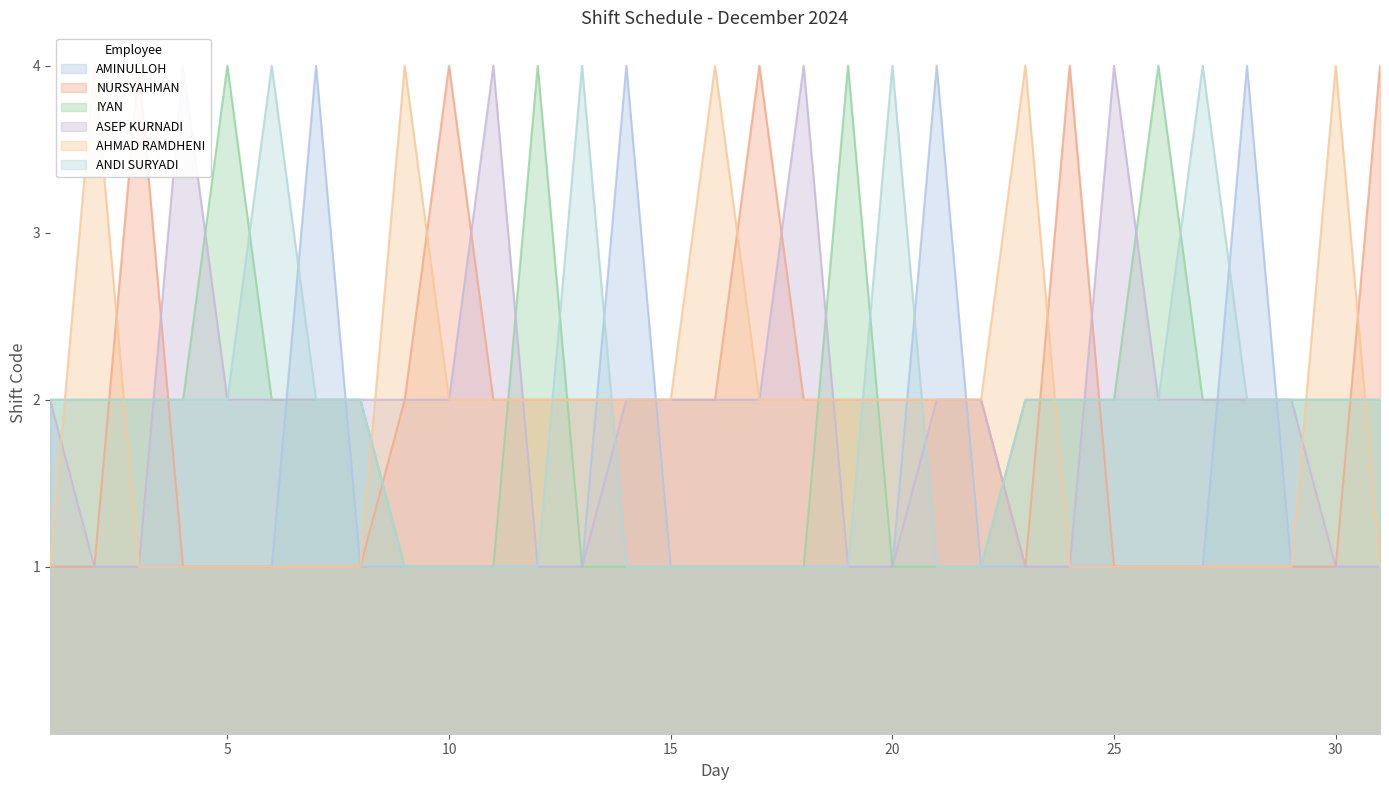

What are all the series names shown in the legend?

AMINULLOH, NURSYAHMAN, IYAN, ASEP KURNADI, AHMAD RAMDHENI, ANDI SURYADI